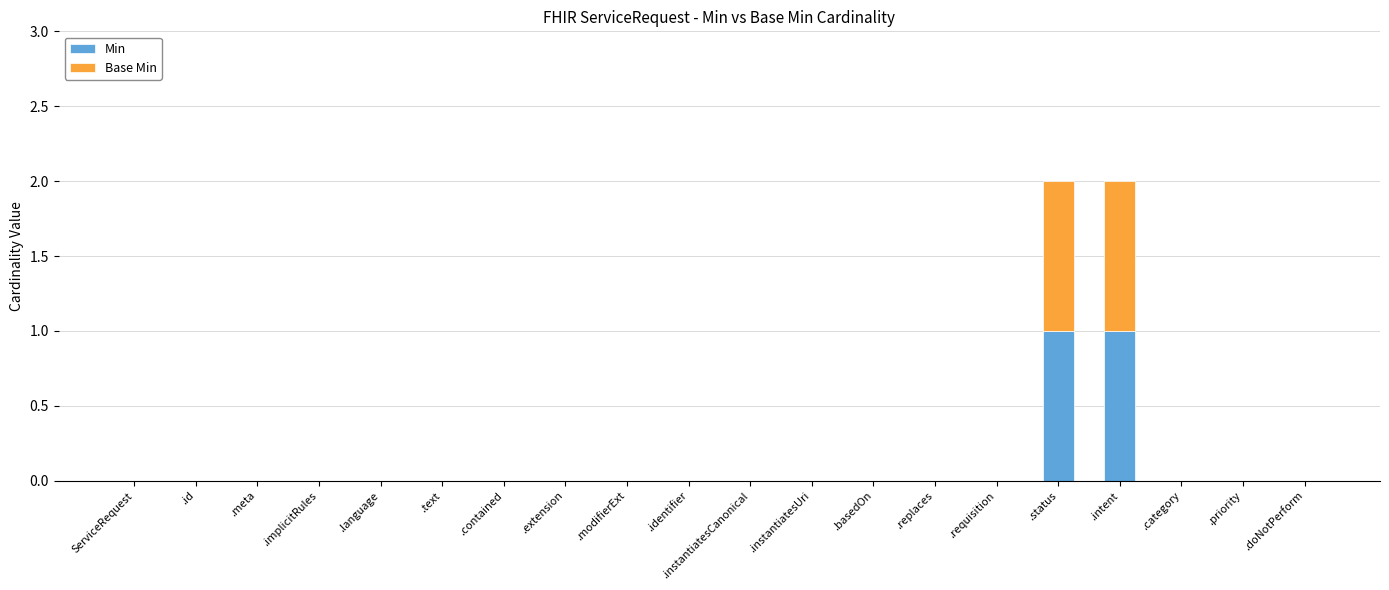

The value of Min at .instantiatesCanonical is 1. True or false?

False